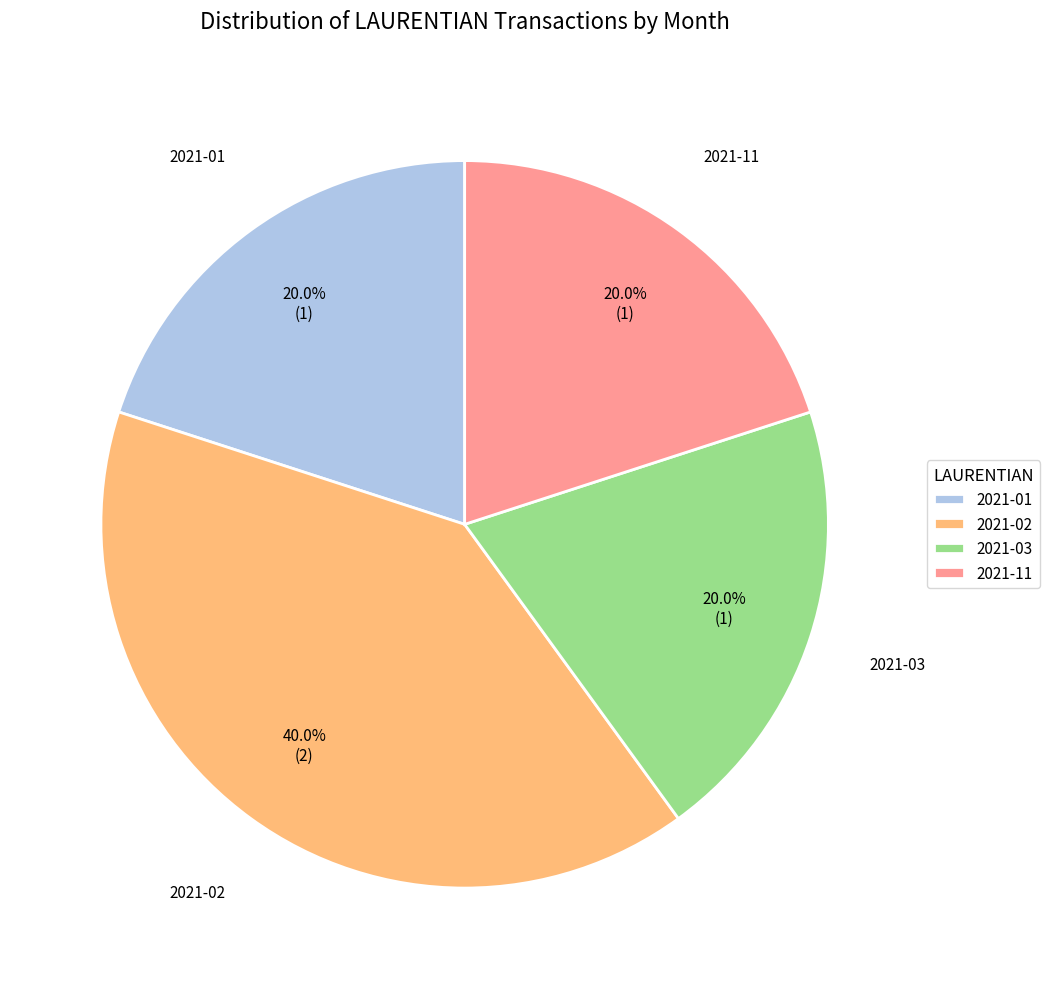

Approximately how many times larger is the value at 2021-03 compared to 2021-01?

1.0